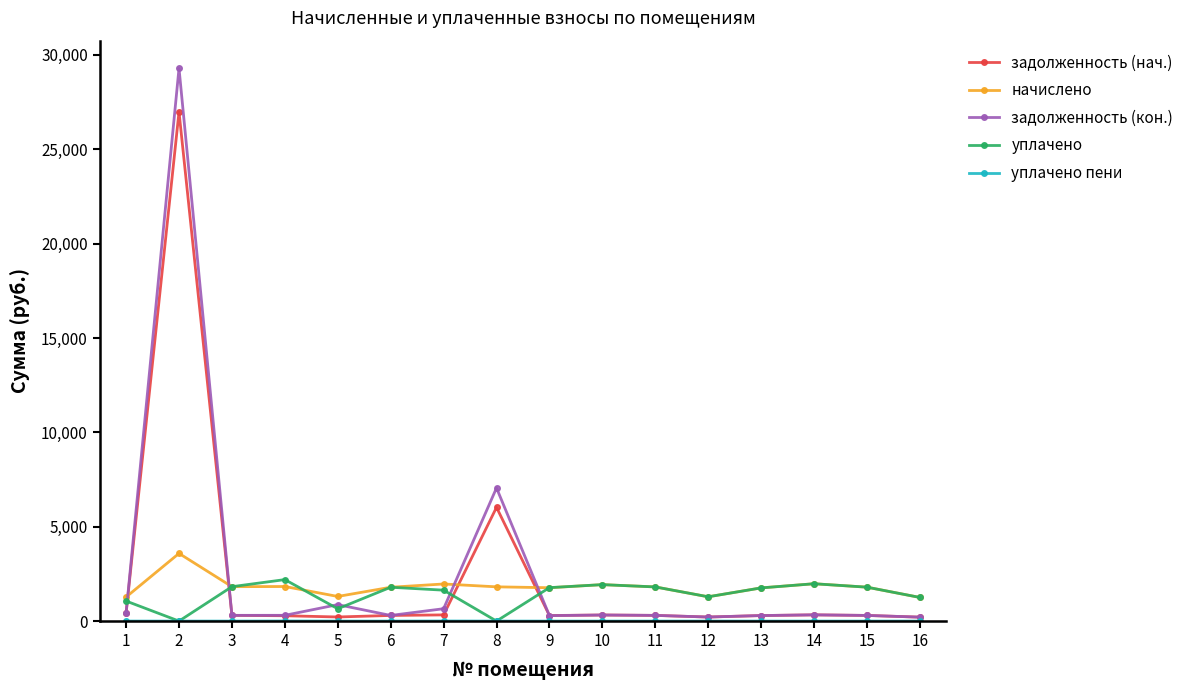

The value of начислено at 8 is 1814.4. True or false?

True